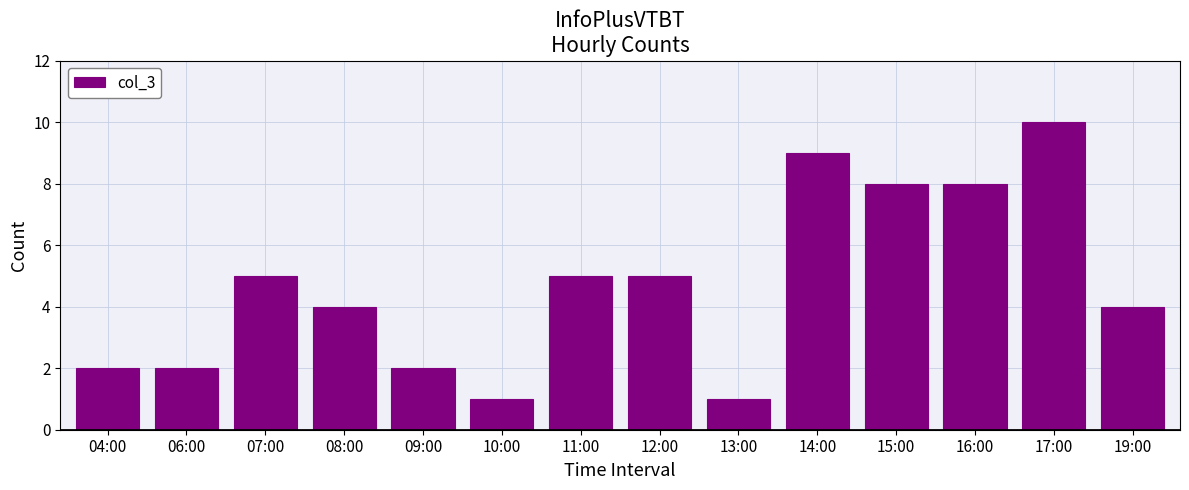

What position from the right is 08:00?

11